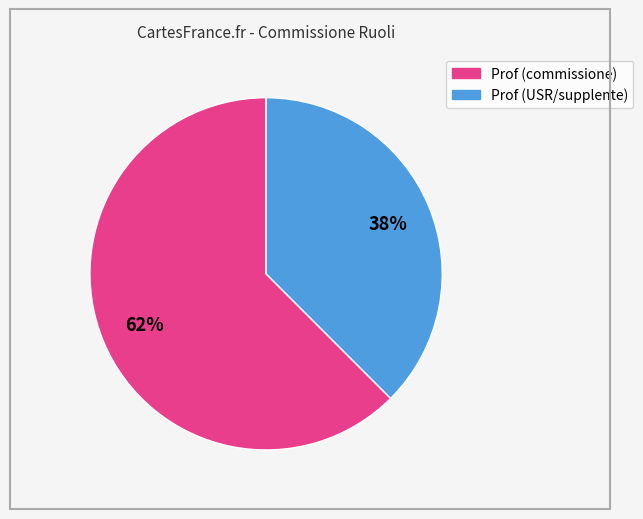

Is there any slice that represents more than half of the pie?

Yes